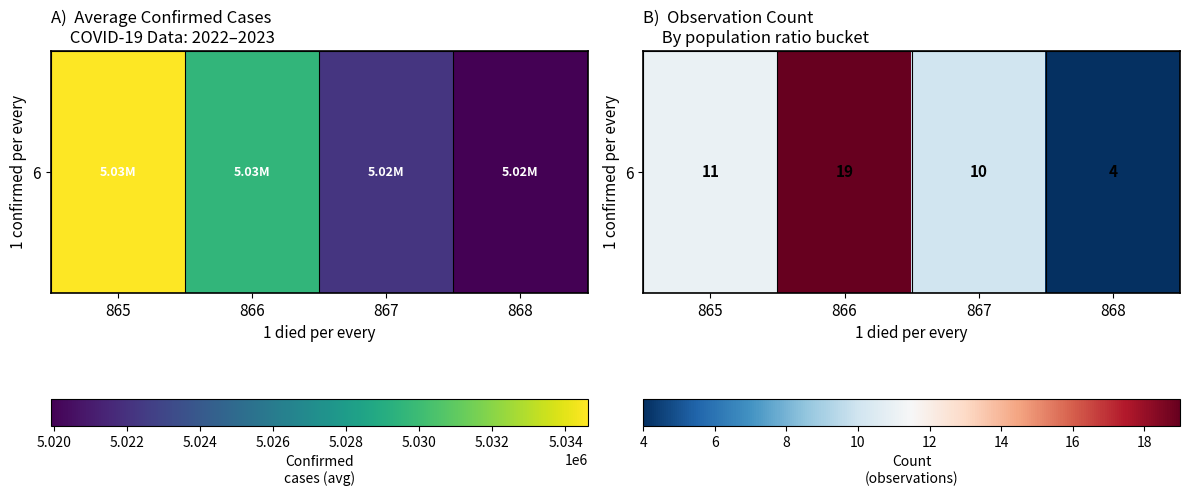

Reading left to right, extract all data points from this chart.

11	19	10	4